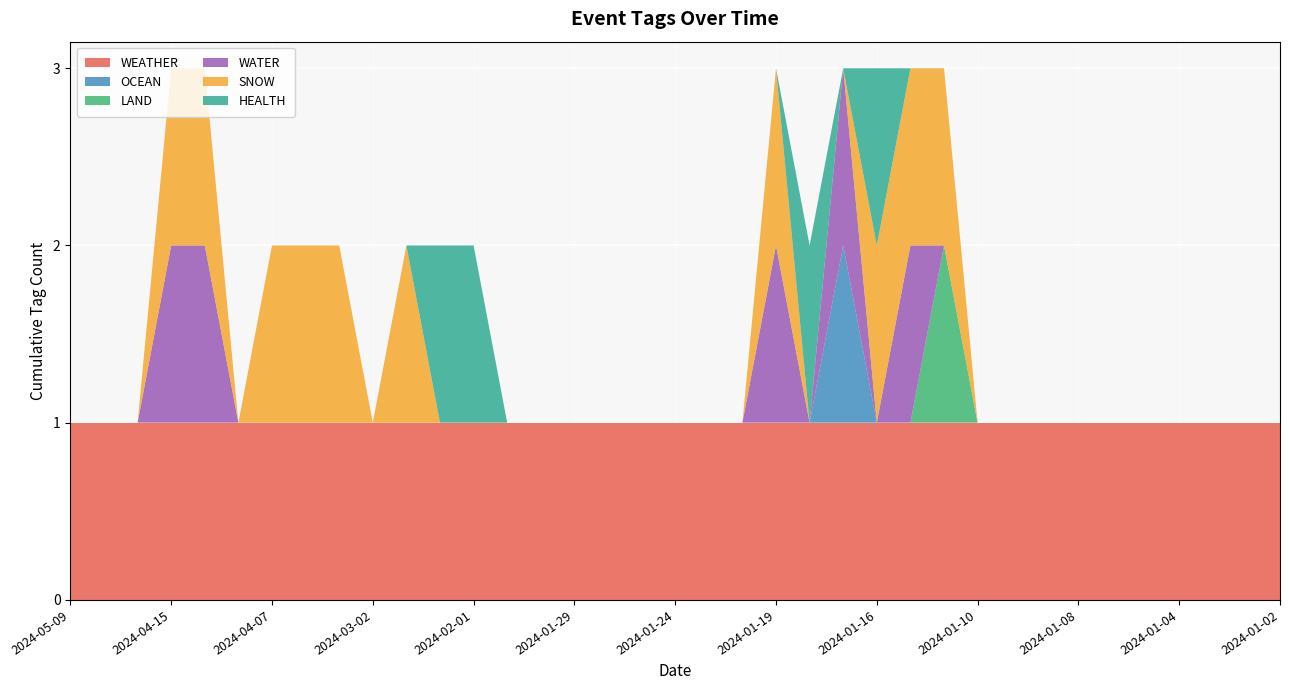

Reading left to right, what are all the values shown in this chart?

WEATHER: 1	1	1	1	1	1	1	1	1	1	1	1	1	1	1	1	1	1	1	1	1	1	1	1	1	1	1	1	1	1	1	1	1	1	1	1	1
OCEAN: 0	0	0	0	0	0	0	0	0	0	0	0	0	0	0	0	0	0	0	0	0	0	0	1	0	0	0	0	0	0	0	0	0	0	0	0	0
LAND: 0	0	0	0	0	0	0	0	0	0	0	0	0	0	0	0	0	0	0	0	0	0	0	0	0	0	1	0	0	0	0	0	0	0	0	0	0
WATER: 0	0	0	1	1	0	0	0	0	0	0	0	0	0	0	0	0	0	0	0	0	1	0	1	0	1	0	0	0	0	0	0	0	0	0	0	0
SNOW: 0	0	0	1	1	0	1	1	1	0	1	0	0	0	0	0	0	0	0	0	0	1	0	0	1	1	1	0	0	0	0	0	0	0	0	0	0
HEALTH: 0	0	0	0	0	0	0	0	0	0	0	1	1	0	0	0	0	0	0	0	0	0	1	0	1	0	0	0	0	0	0	0	0	0	0	0	0